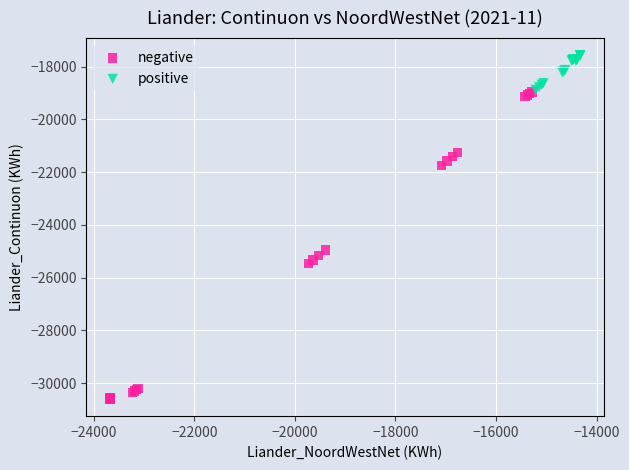

Which series reaches the minimum Y coordinate?

negative